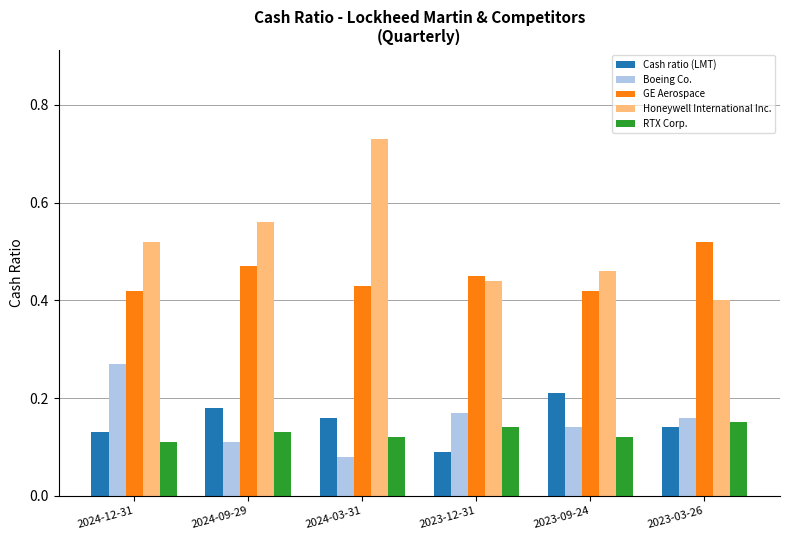

Which category has the highest value in the RTX Corp. series?

2023-03-26